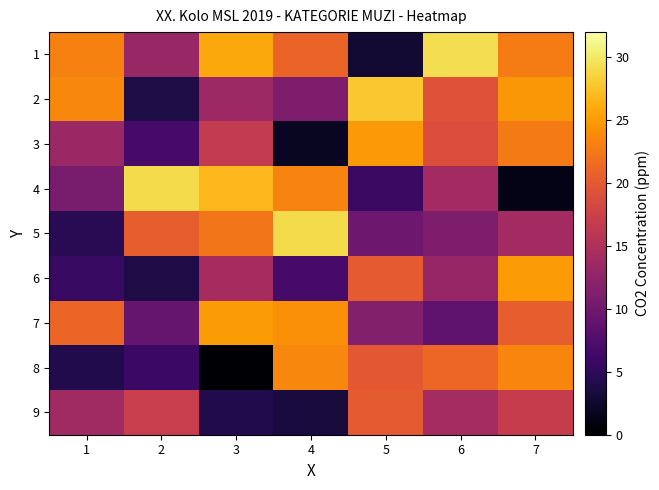

Between 6 and 3, which is larger?

6